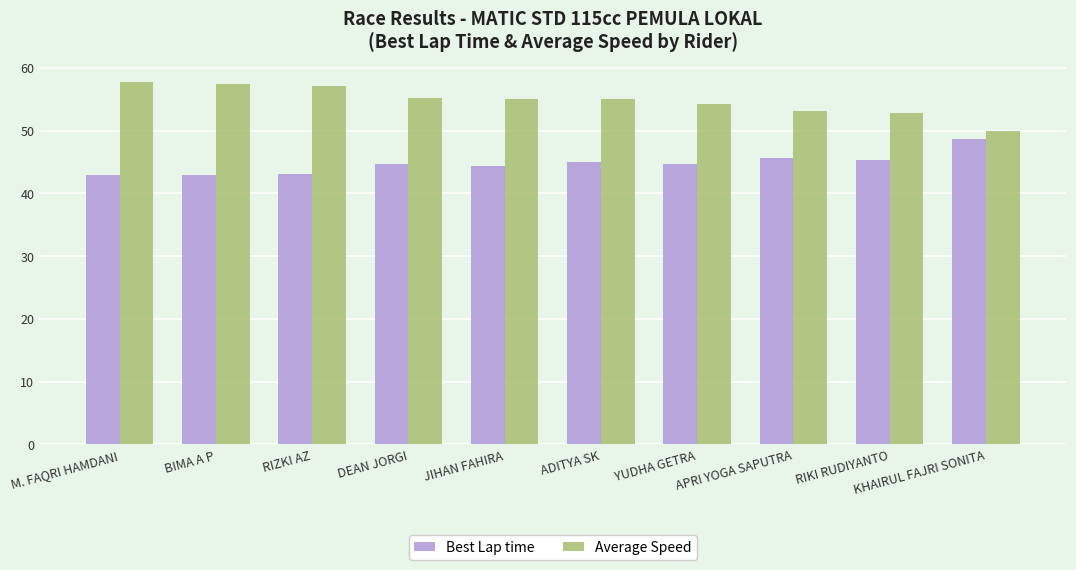

At which label does Average Speed first exceed 54?

M. FAQRI HAMDANI